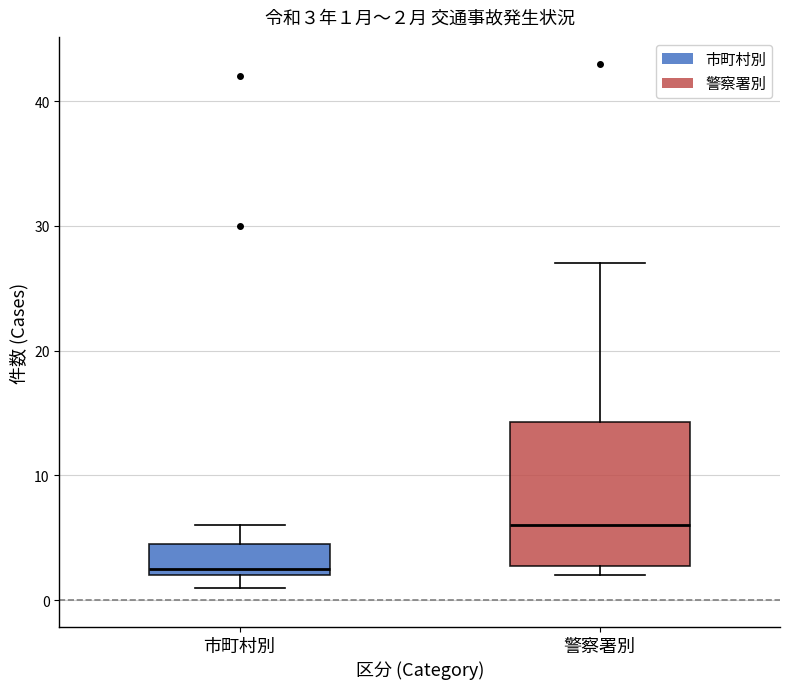

Which box's median line is the lowest?

市町村別